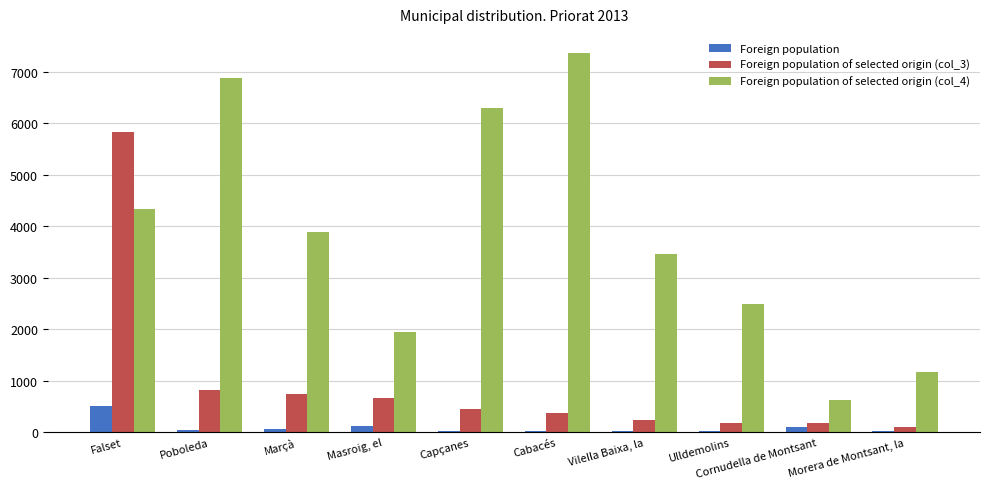

Is the value of Foreign population of selected origin (col_4) at Poboleda greater than the value of Foreign population at Masroig, el?

Yes